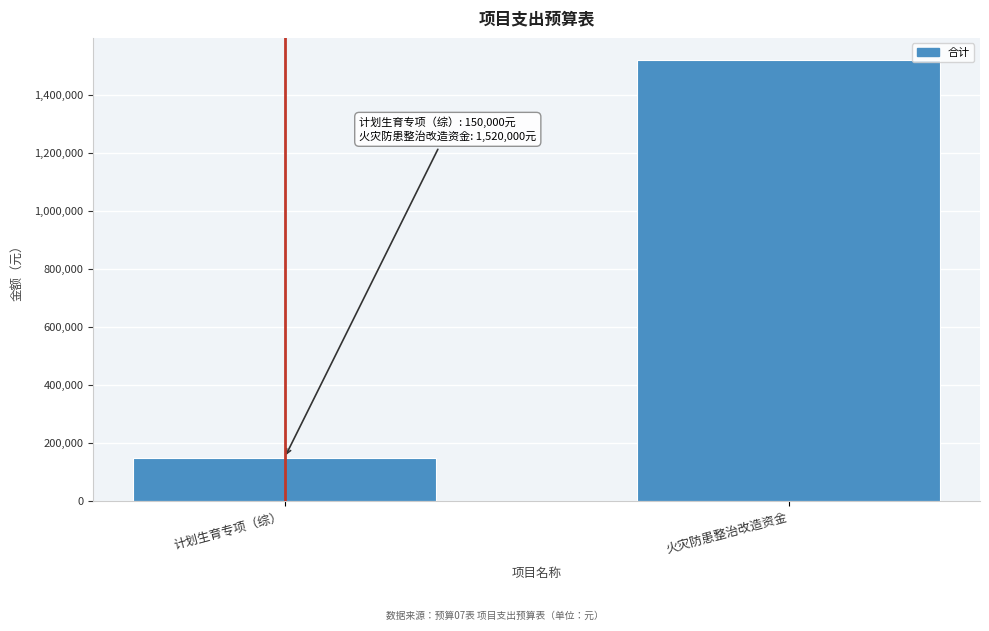

Reading right to left, extract all data points from this chart.

1520000	150000